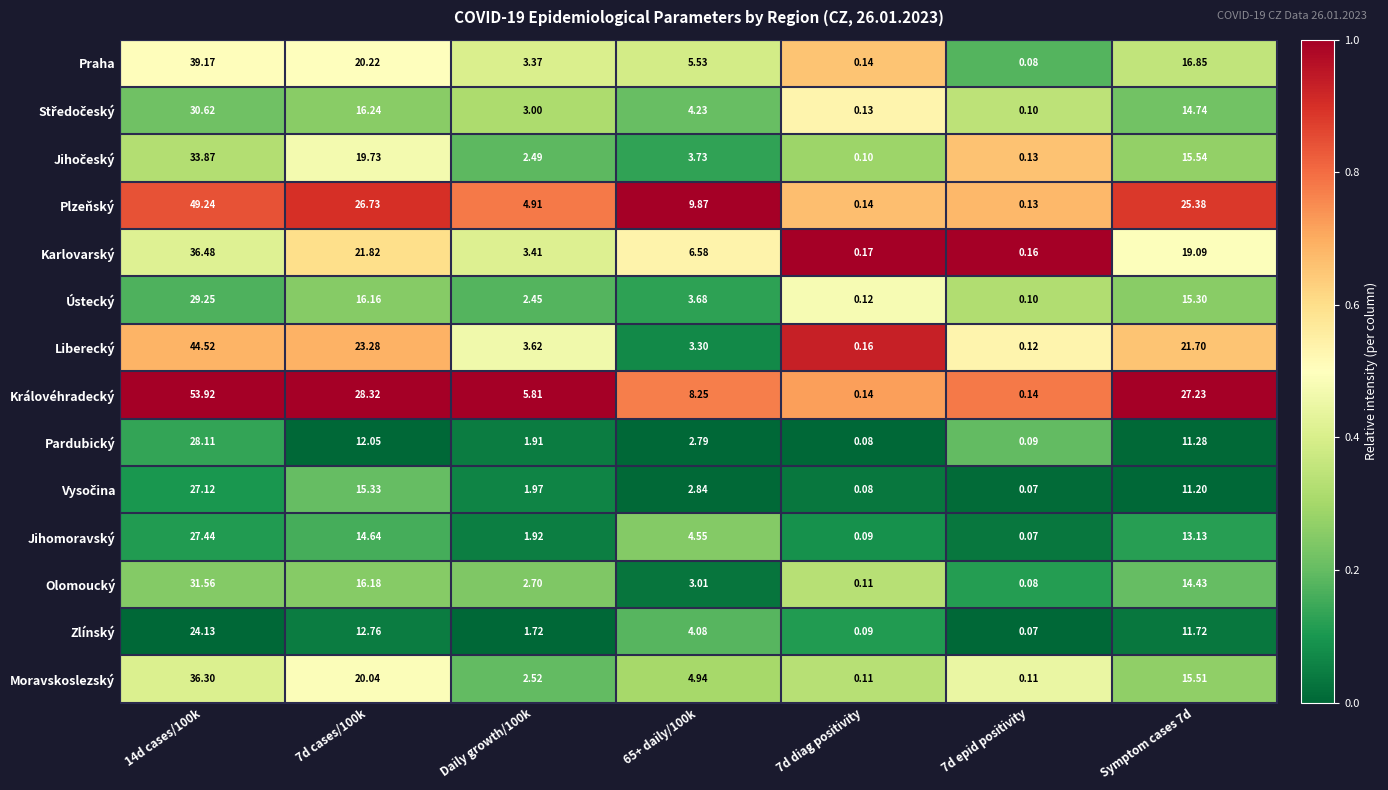

Which series has the largest range (max minus min)?

Královéhradecký